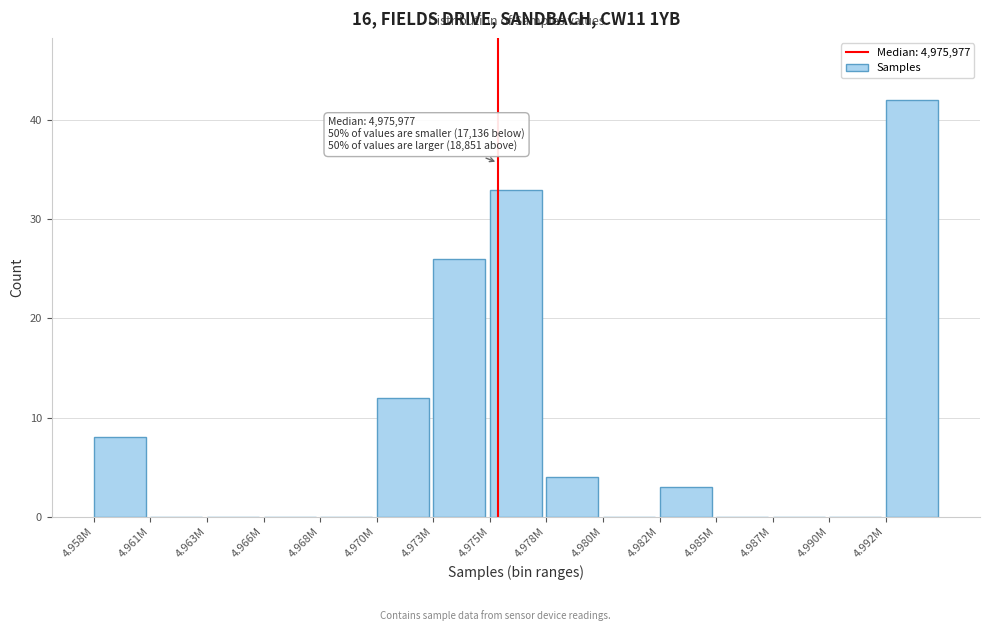

Reading right to left, list all the values displayed in this chart.

4.992M=42	4.990M=0	4.987M=0	4.985M=0	4.982M=3	4.980M=0	4.978M=4	4.975M=33	4.973M=26	4.970M=12	4.968M=0	4.966M=0	4.963M=0	4.961M=0	4.958M=8